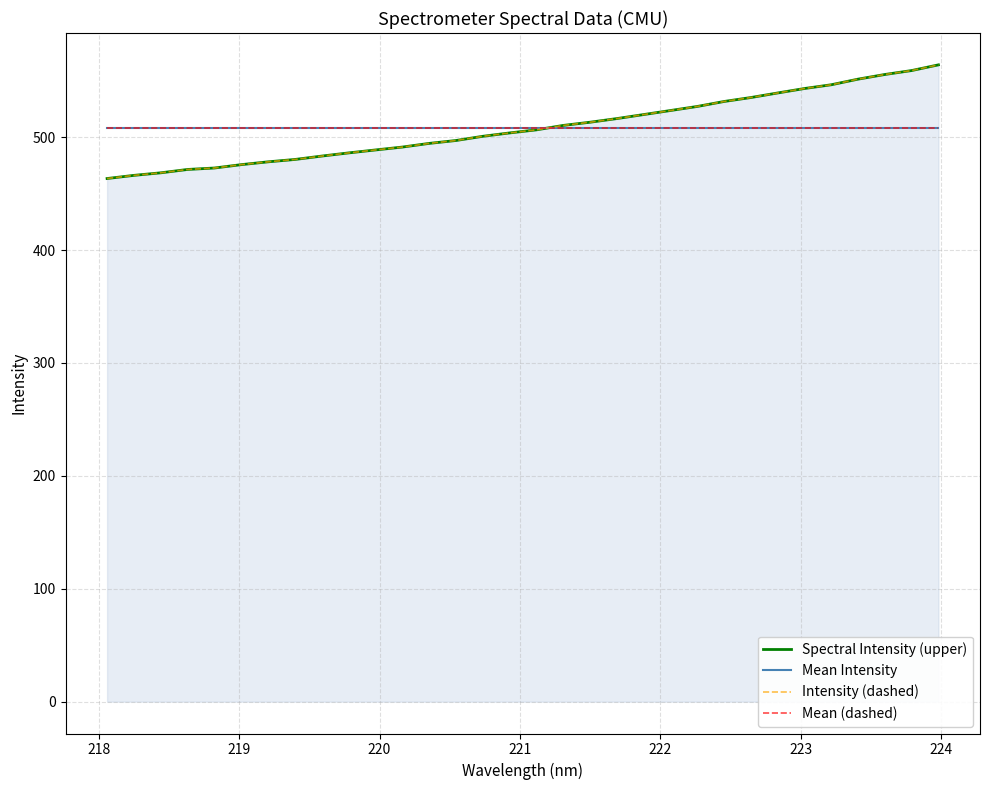

Is it true that Spectral Intensity (upper) equals 265.8 at 14?

False